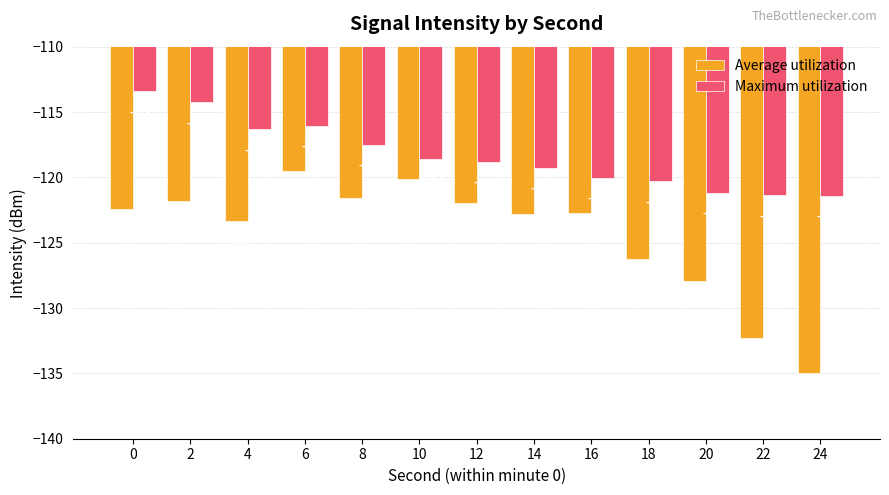

What is the sum of all Maximum utilization values?

-1538.5